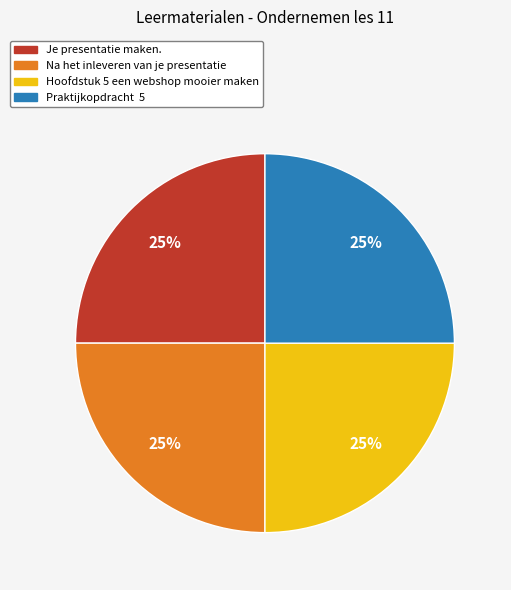

To the nearest percent, what is the average slice percentage?

25%